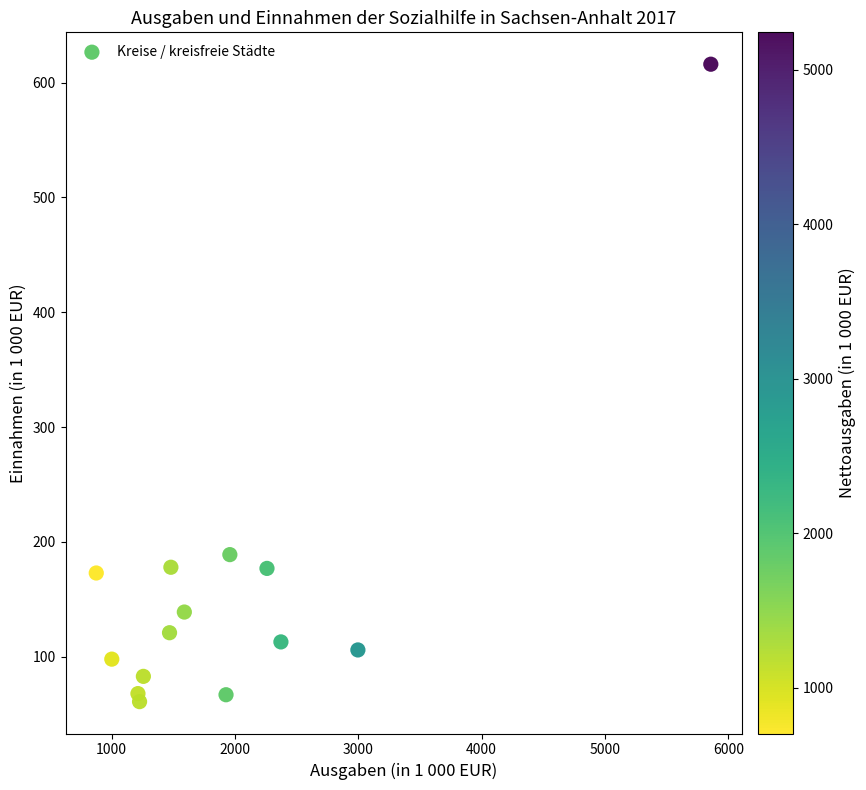

What Y value in the scatter plot is closest to 338?

189